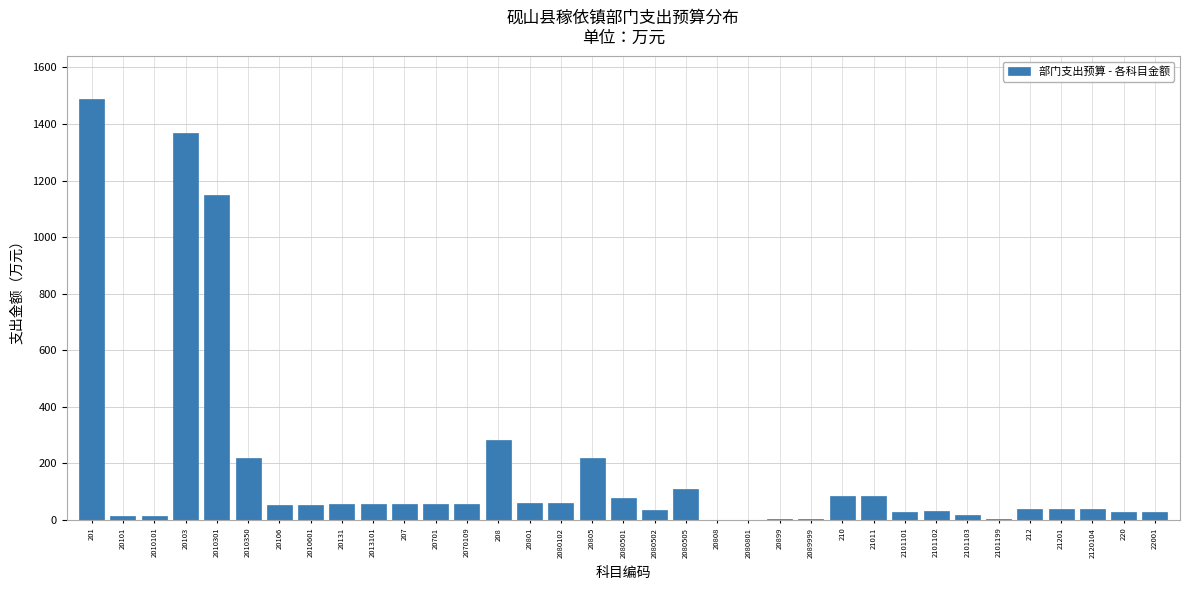

What is the change in value from 2080102 to 20805?

+160.6